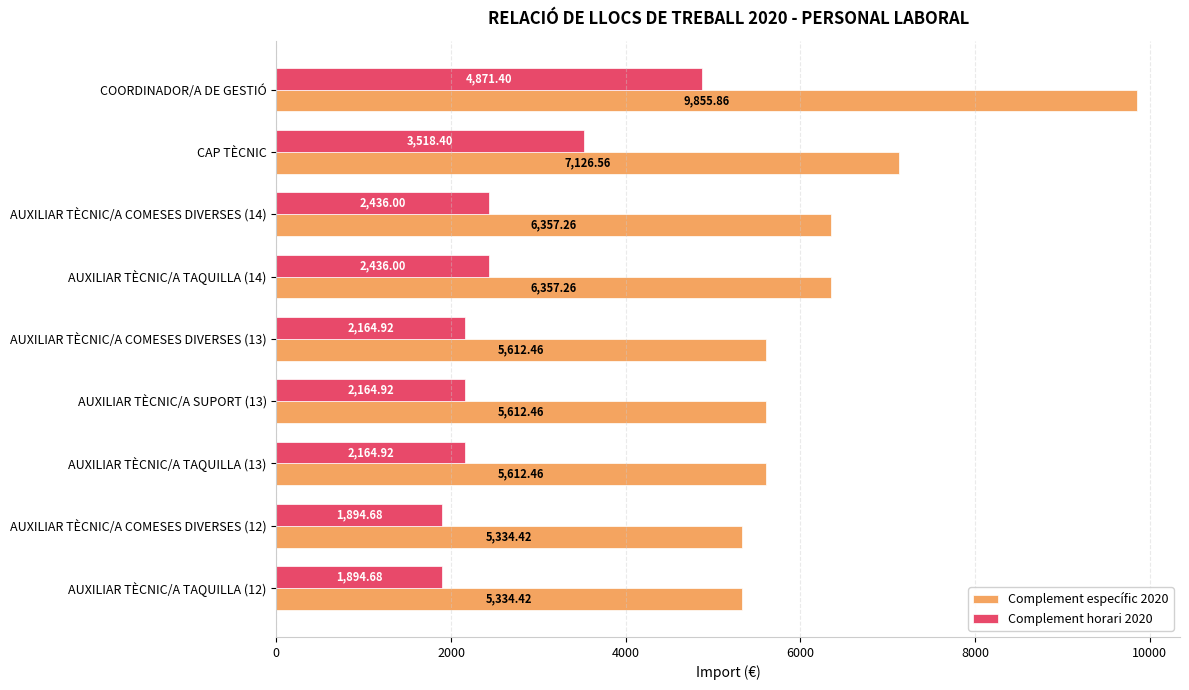

Rank the series by their maximum value, from lowest to highest.

Complement horari 2020, Complement específic 2020